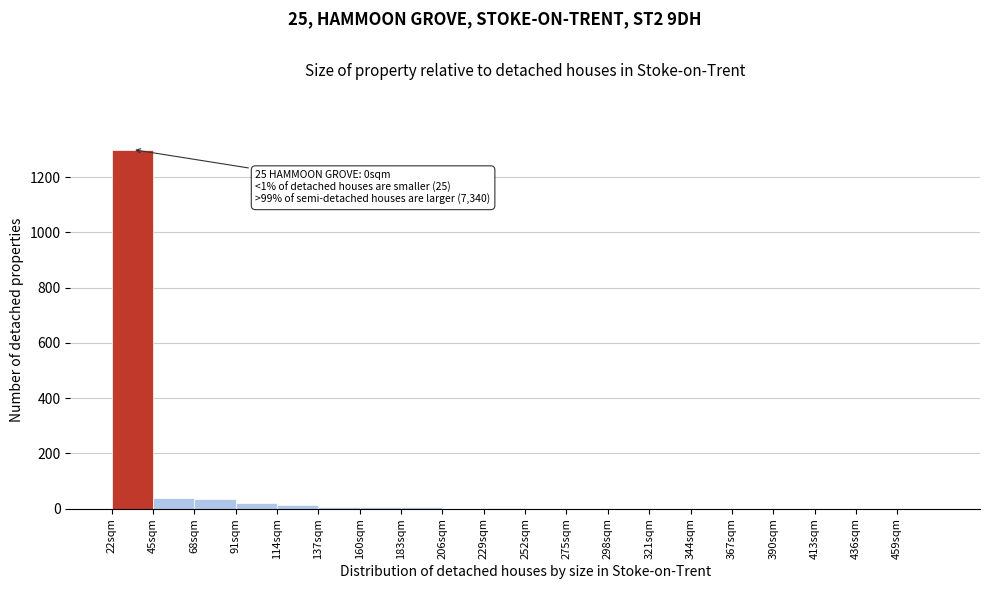

What is the greatest value displayed?

1300